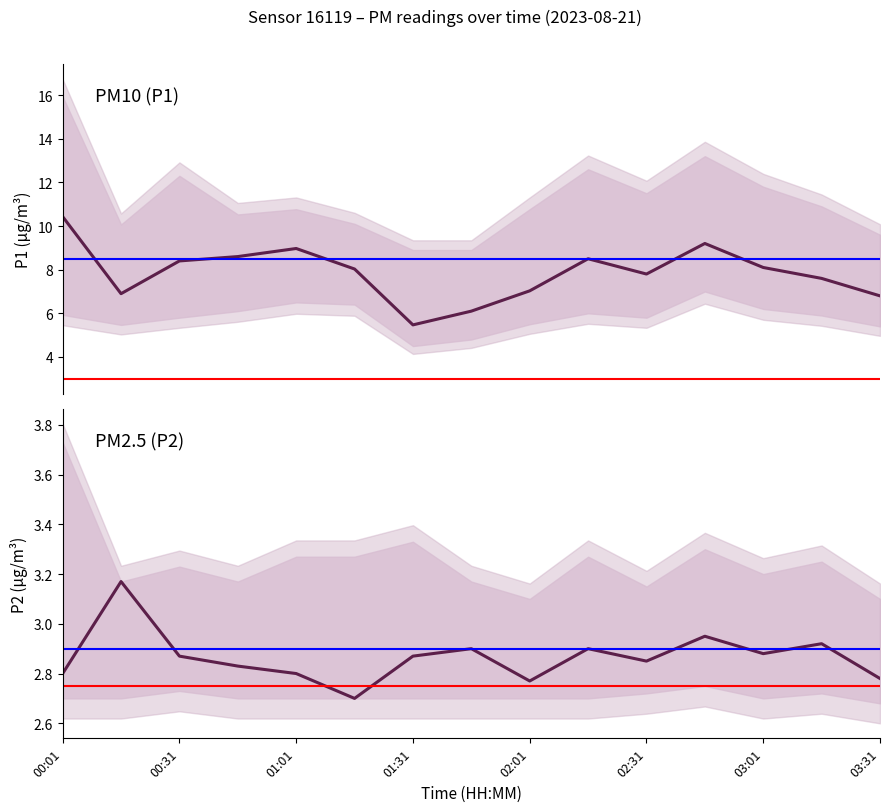

What is the minimum value shown in the chart?

2.7